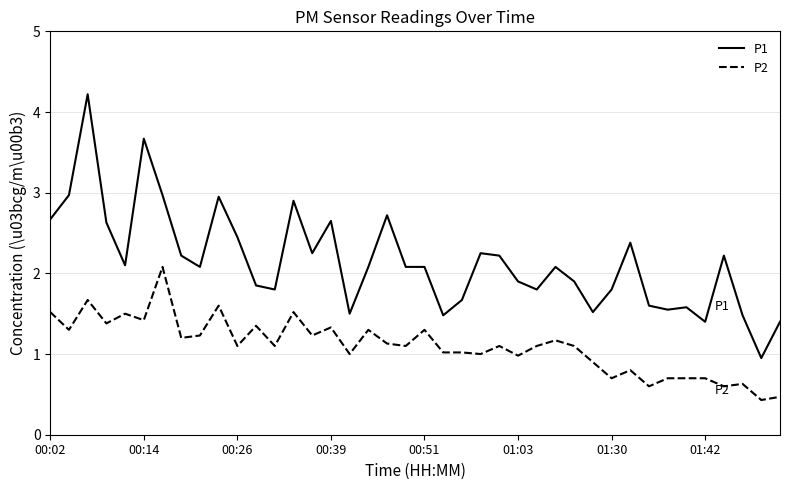

Which series has the widest spread of values?

P1